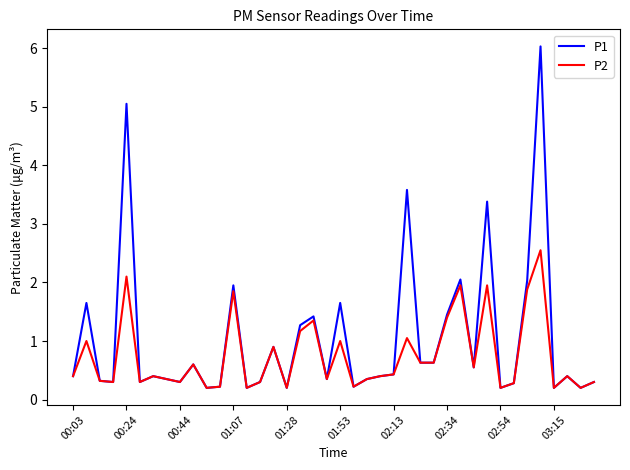

List the series in order of their overall mean, lowest first.

P2, P1